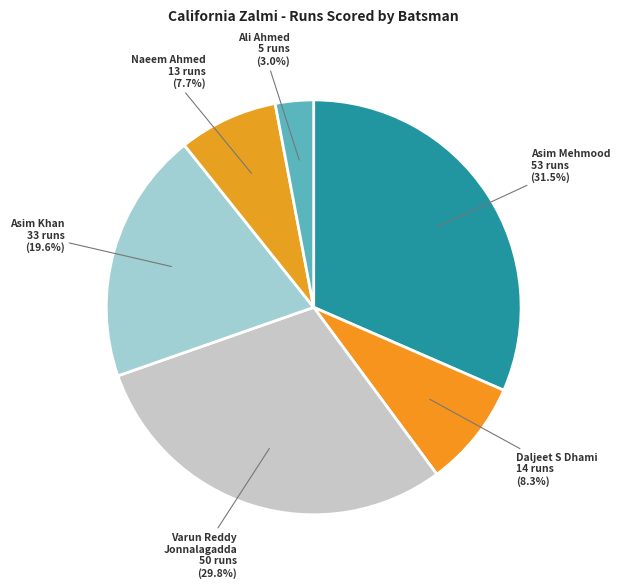

What is the largest slice in the pie chart?

Asim Mehmood